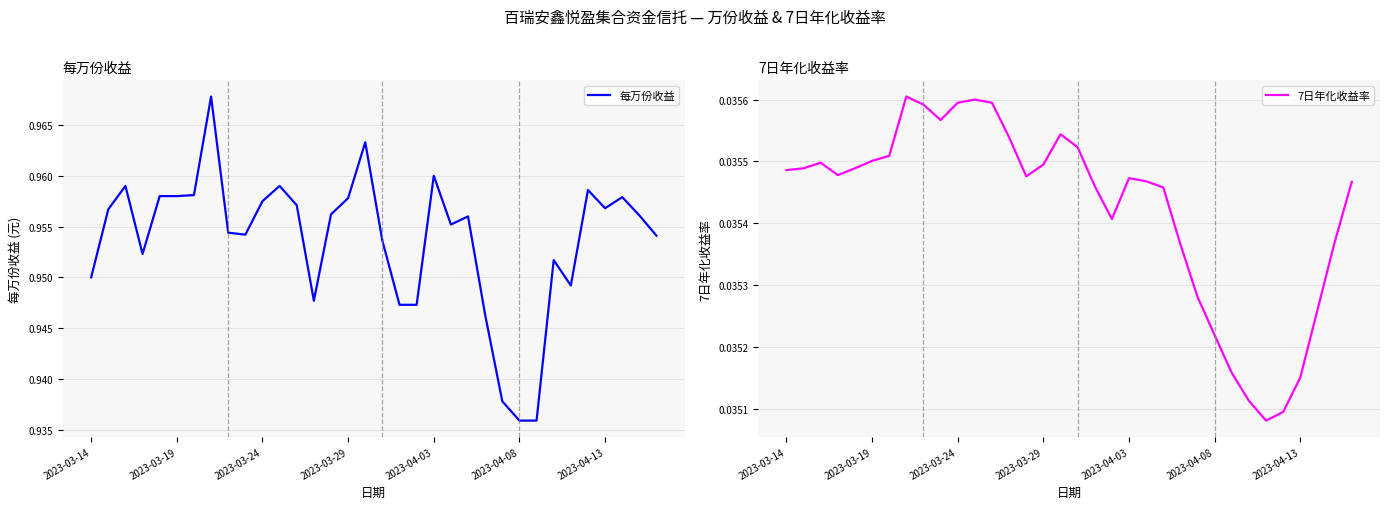

How many lines are shown in the chart?

2